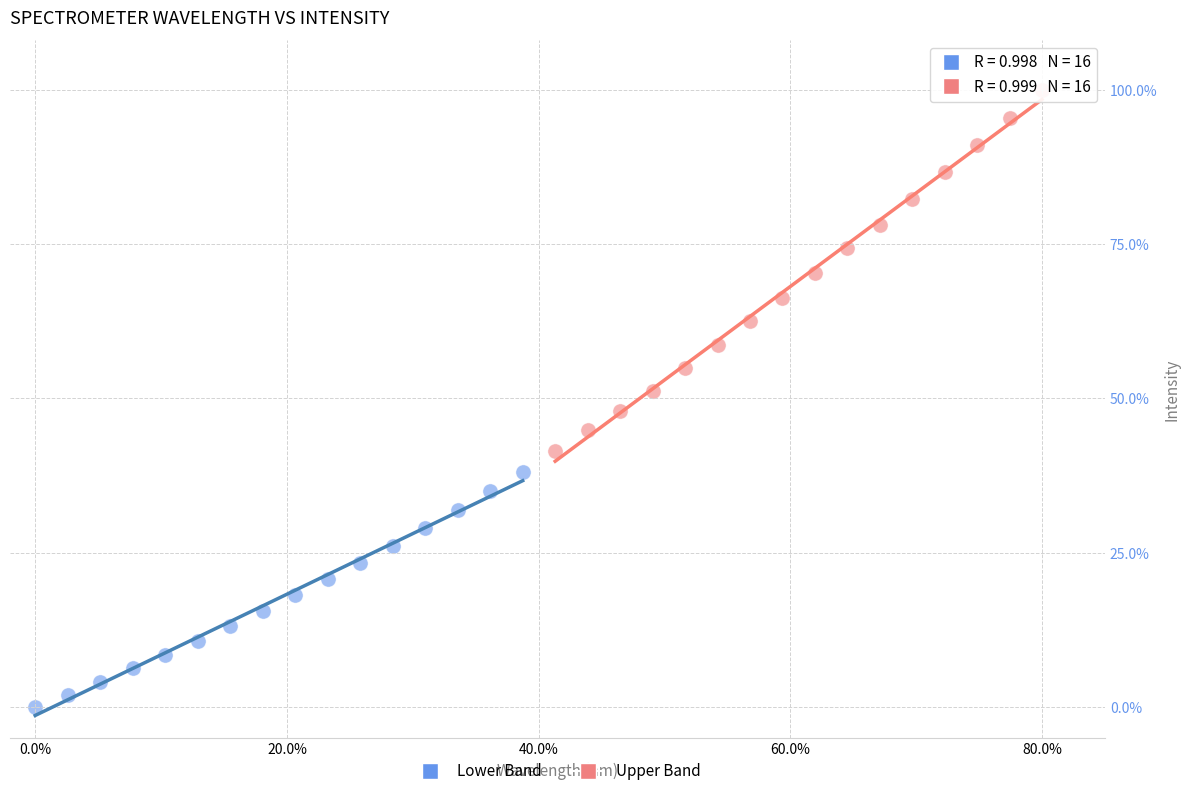

Which series reaches the minimum Y coordinate?

Lower Band